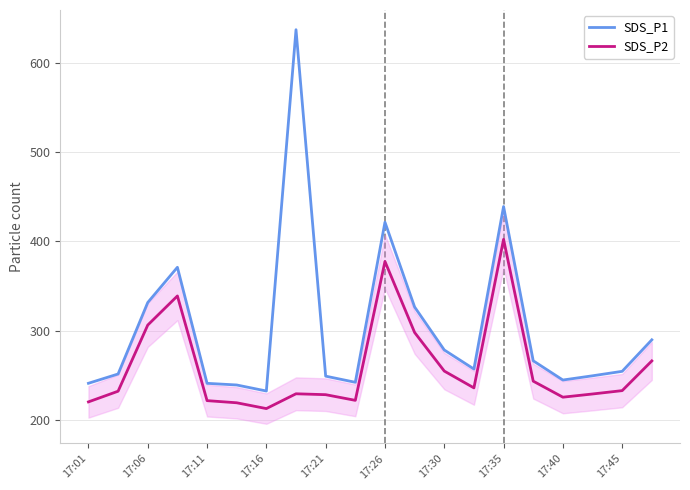

Which series has the widest spread of values?

SDS_P1